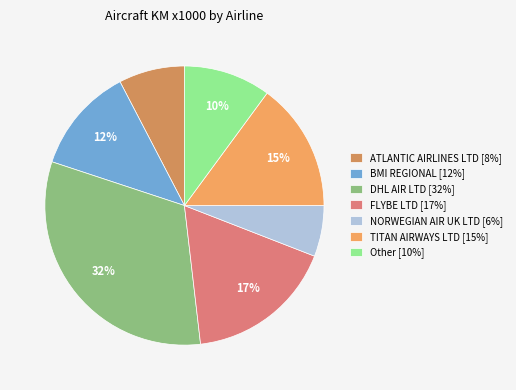

To the nearest percent, what is the difference between the largest and smallest slice percentages?

26%